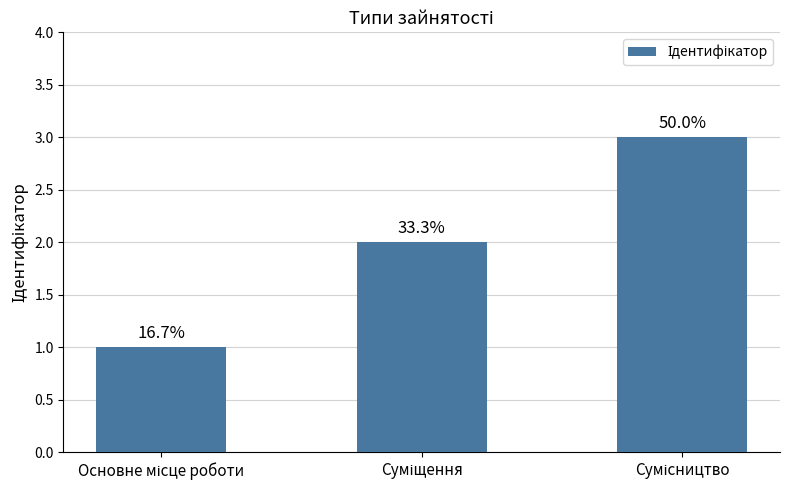

Rank the categories by value from lowest to highest.

Основне місце роботи, Суміщення, Сумісництво